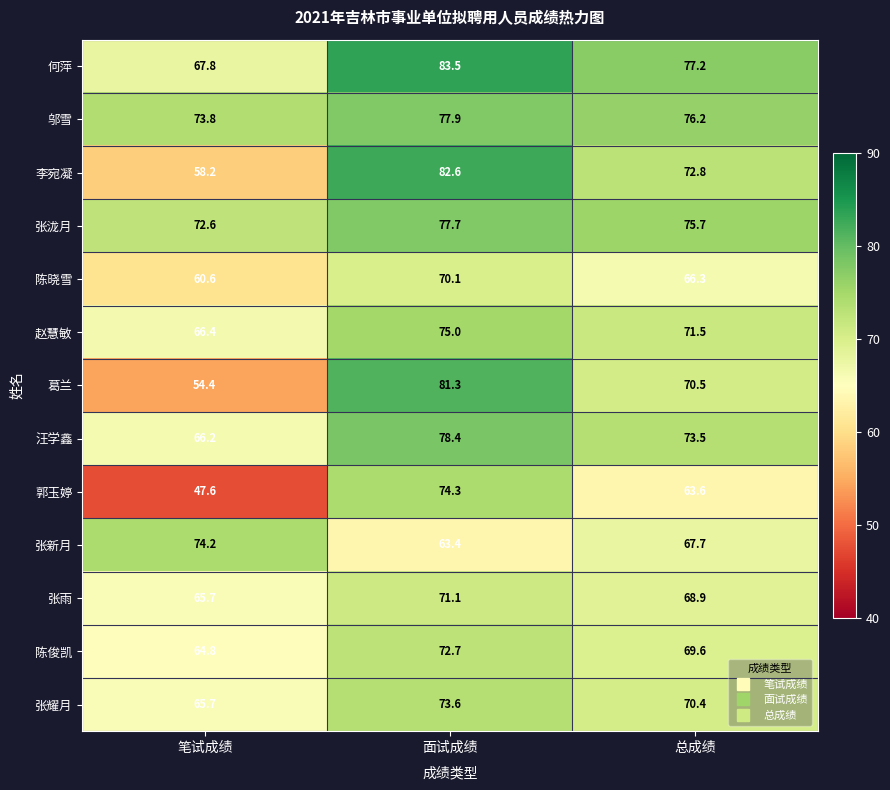

What is the sum of all 陈晓雪 values?

197.0